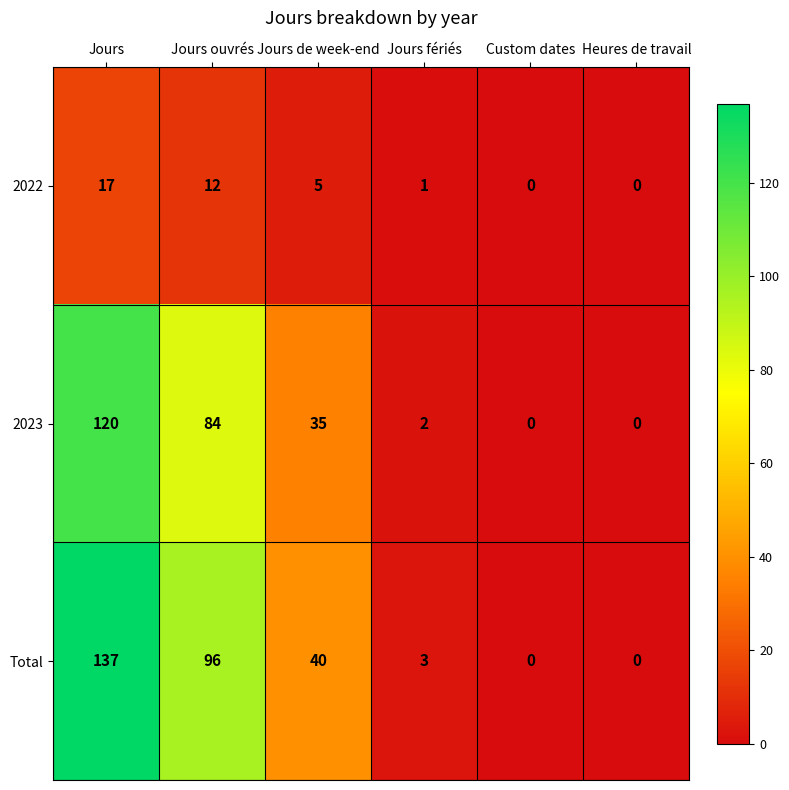

At Jours fériés, list the series in order from largest to smallest.

Total, 2023, 2022